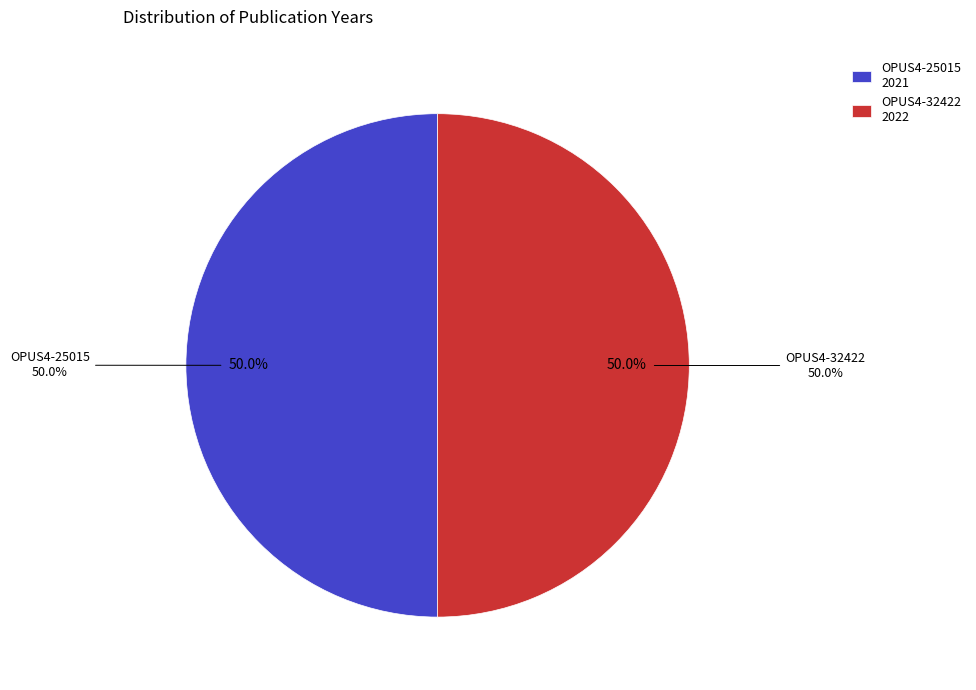

How many segments does this pie chart have?

2